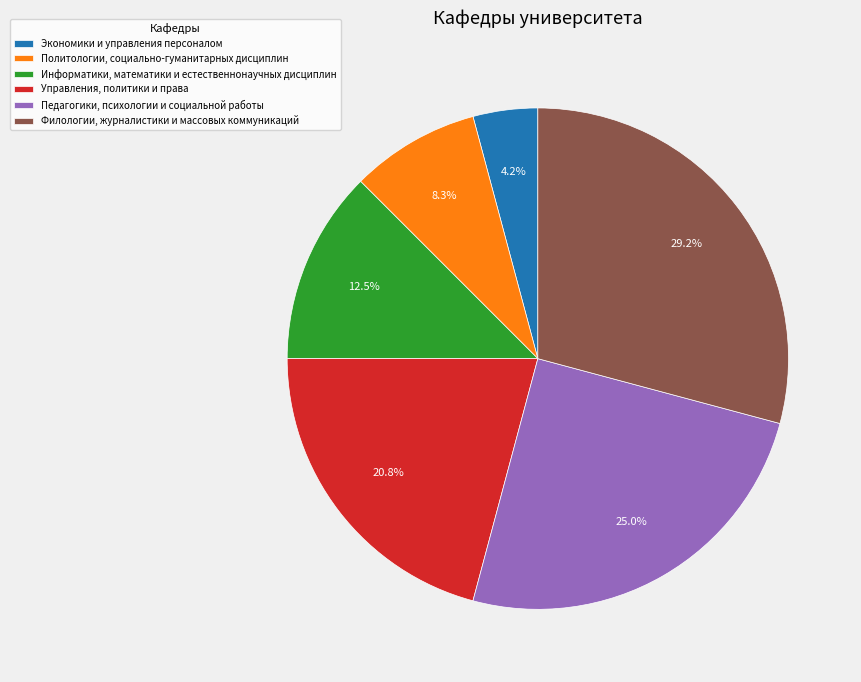

What is the largest slice in the pie chart?

Филологии, журналистики и массовых коммуникаций